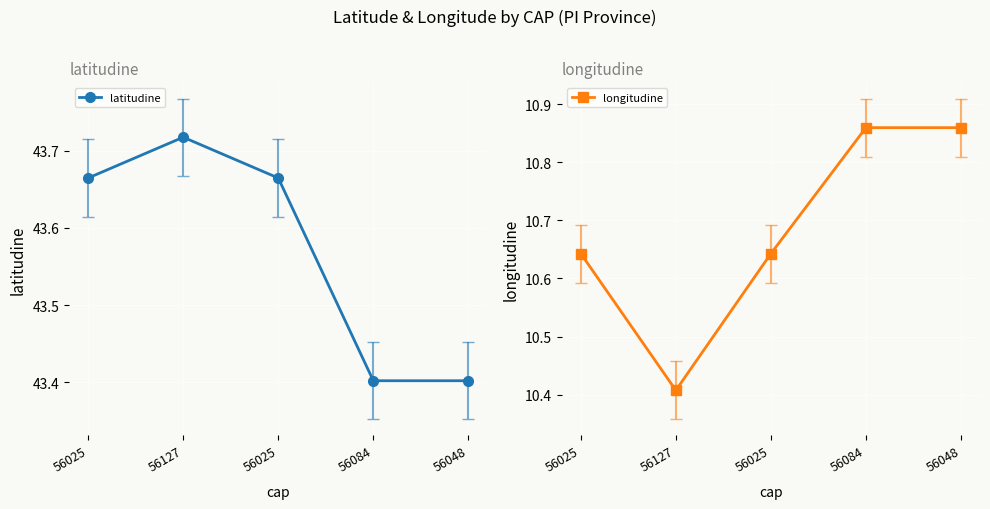

True or false: longitudine and latitudine intersect in this chart.

False